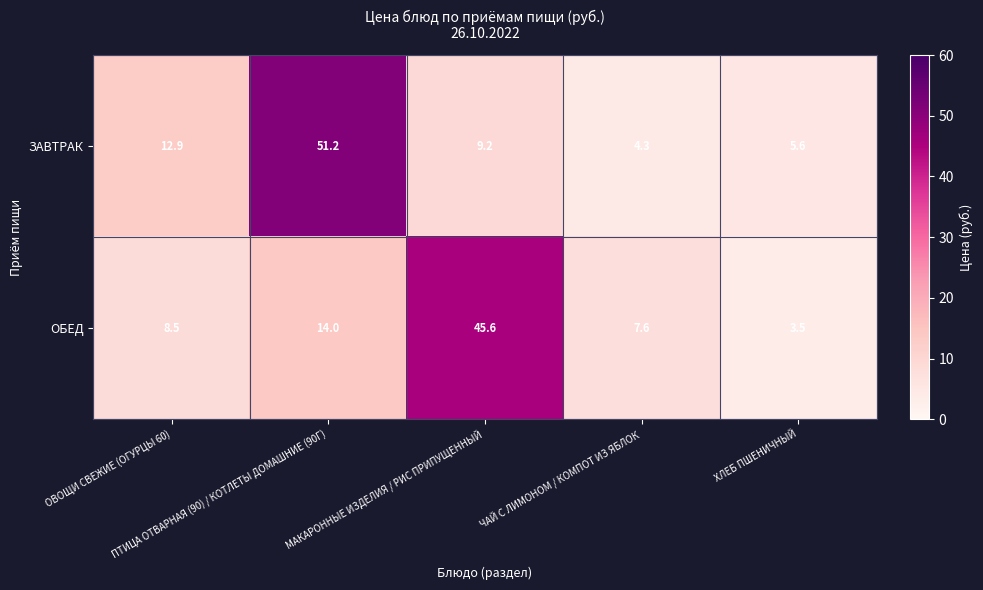

At ХЛЕБ ПШЕНИЧНЫЙ, list the series in order from smallest to largest.

ОБЕД, ЗАВТРАК